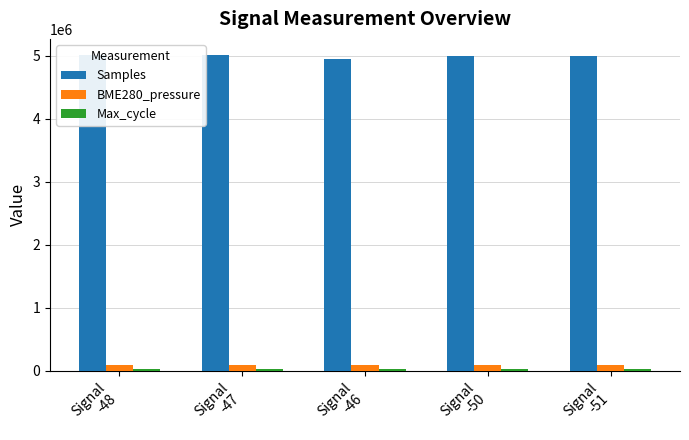

What is the greatest value displayed?

5013658.0